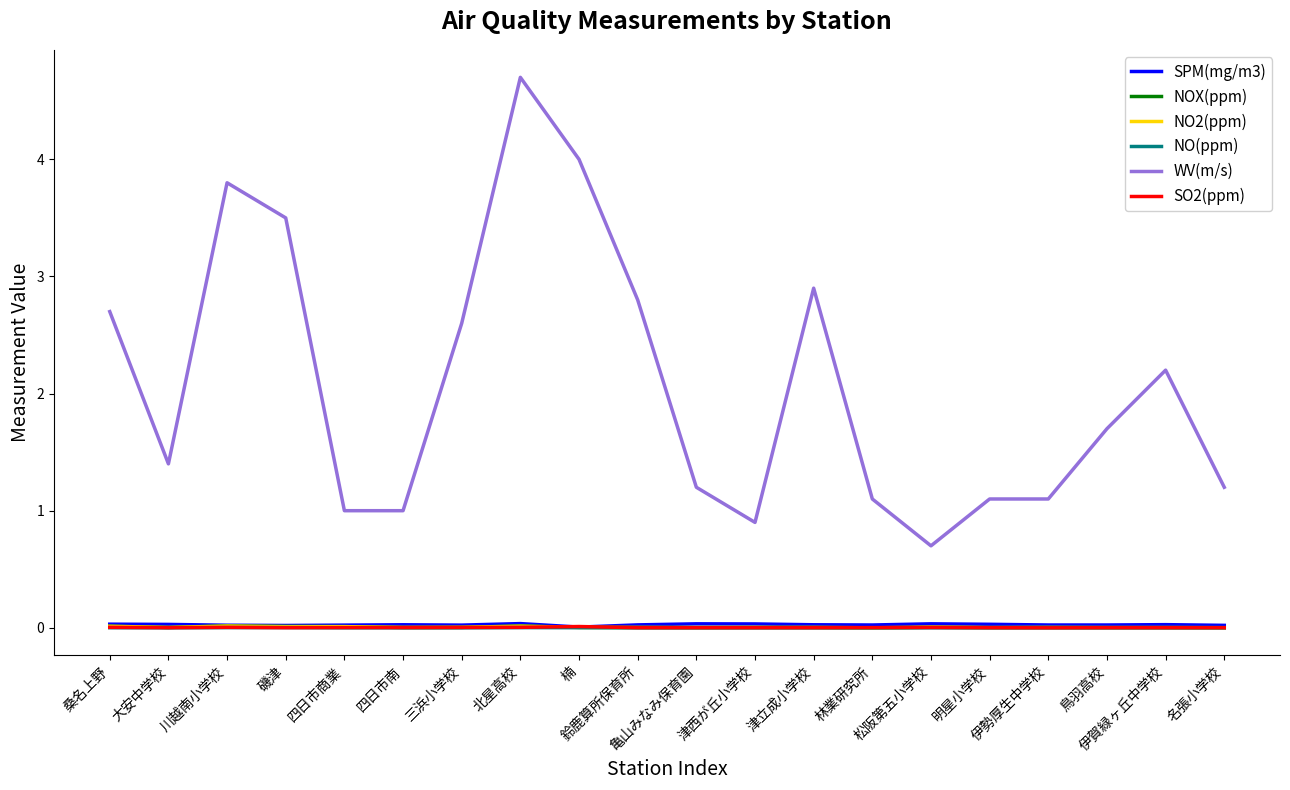

Which series has the largest total across all categories?

WV(m/s)